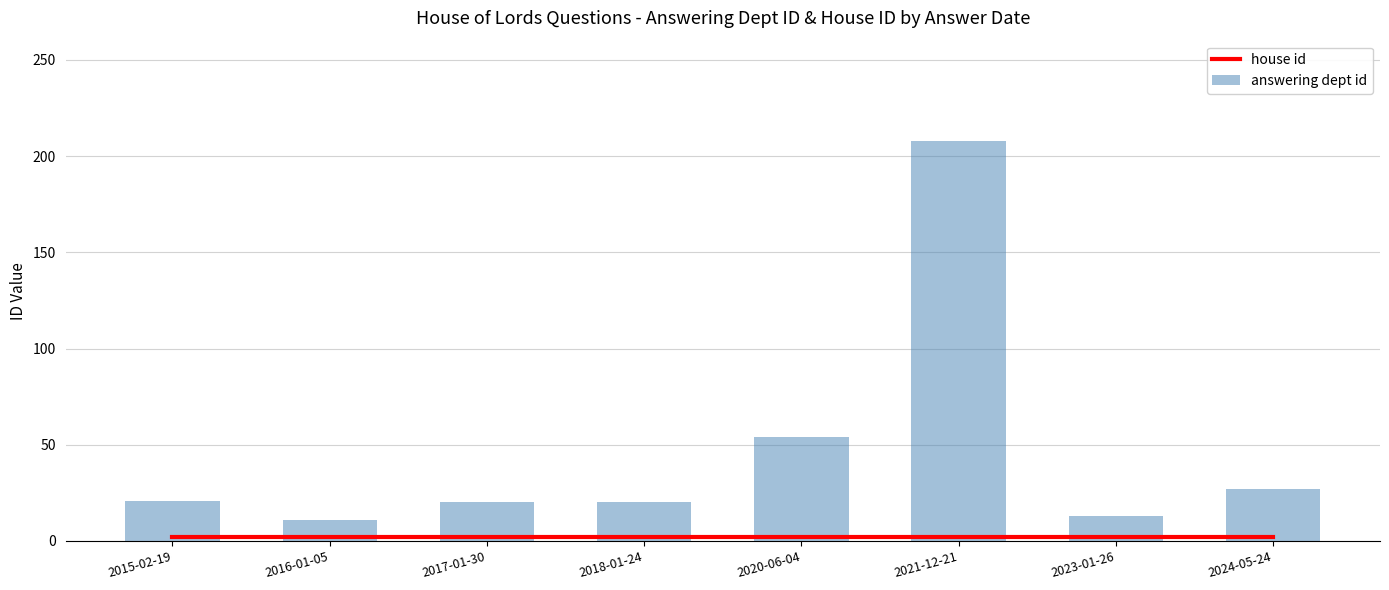

At which category is the sum across all series the highest?

2021-12-21